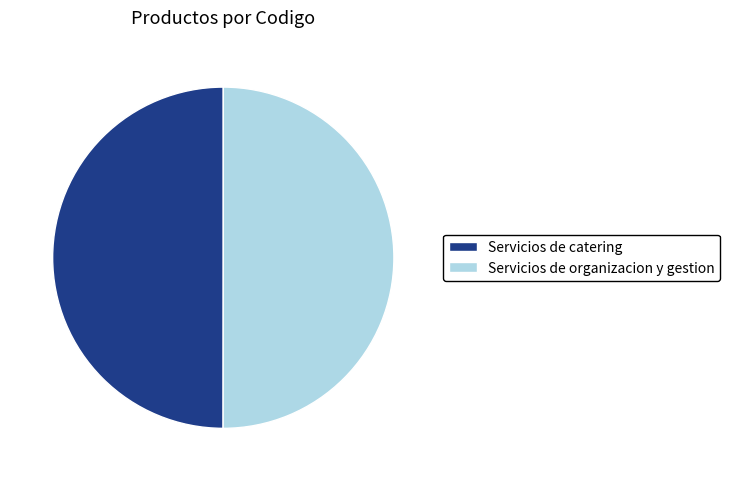

What is the ratio of the value at Servicios de organizacion y gestion to the value at Servicios de catering?

1.0